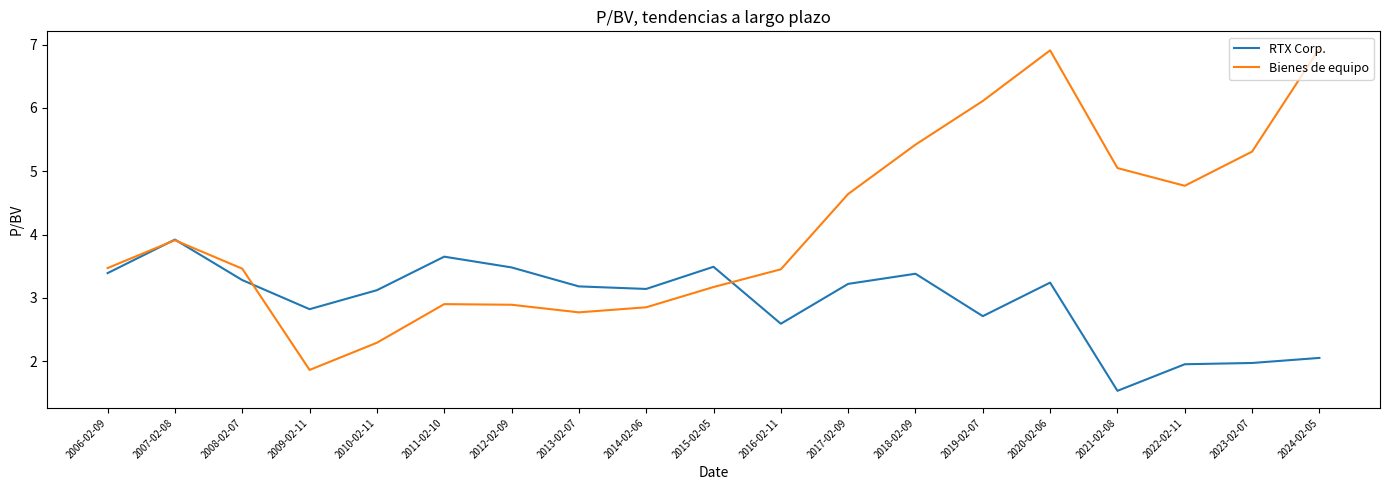

At which label is Bienes de equipo closest to 4?

2007-02-08